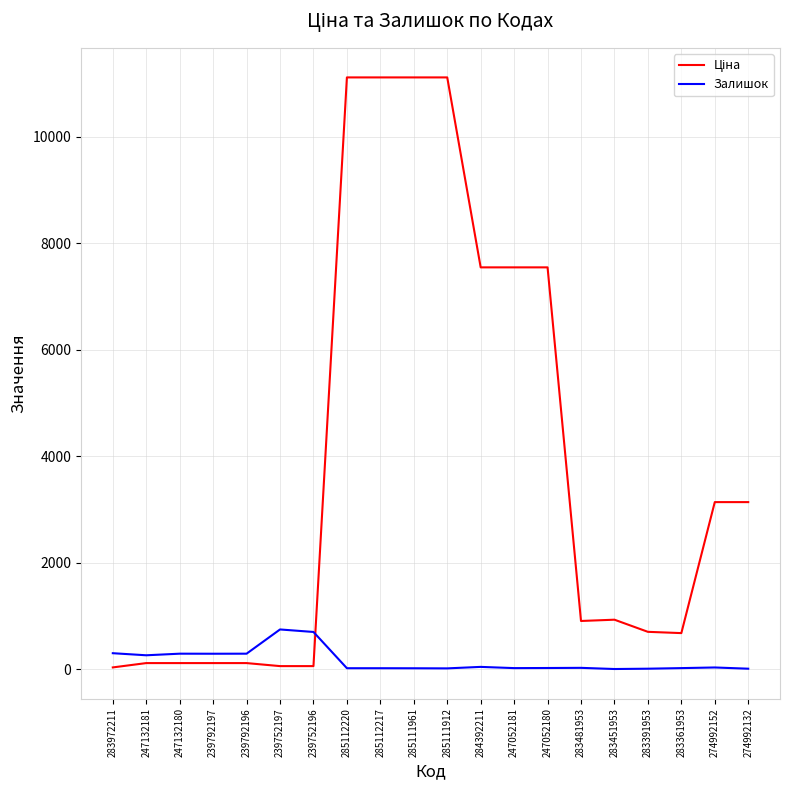

Does the chart have visible grid lines?

Yes